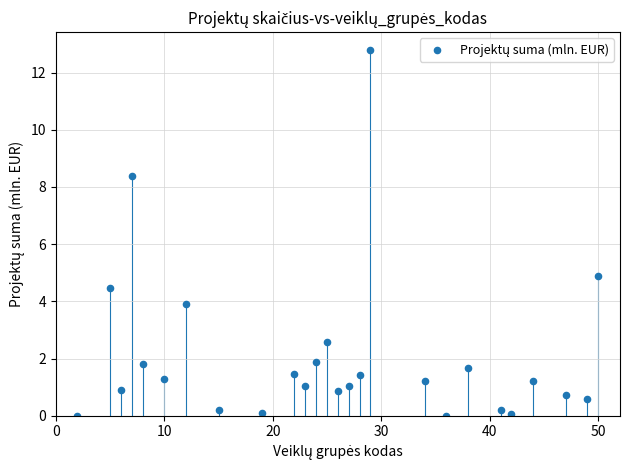

What is the range of X values (max minus min)?

48.0